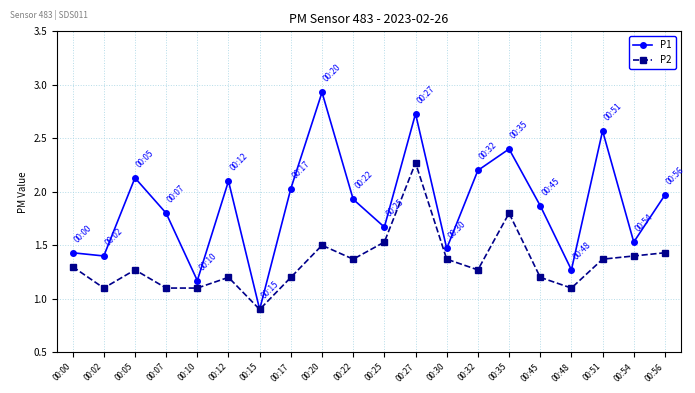

Where is the first local minimum for P2?

00:02